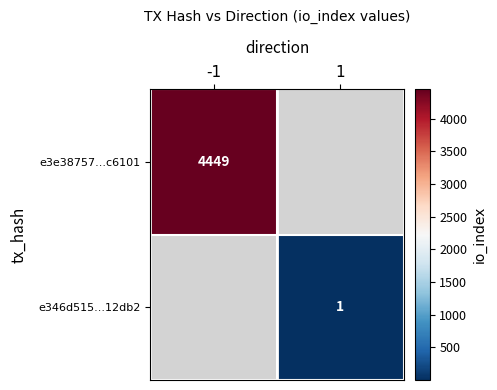

At how many categories does at least one series exceed 3682?

1